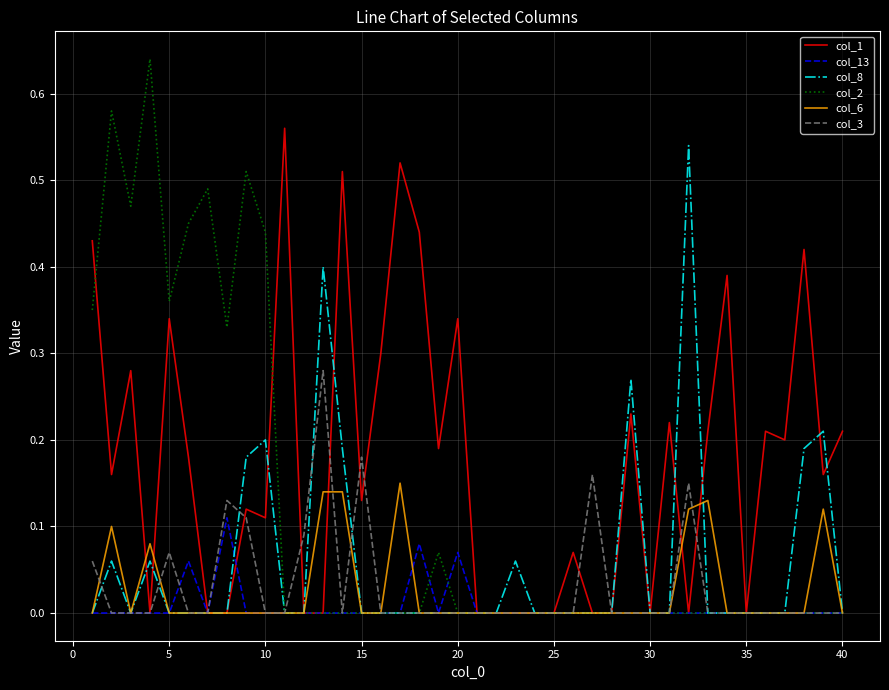

What is the sum of all col_1 values?

6.9